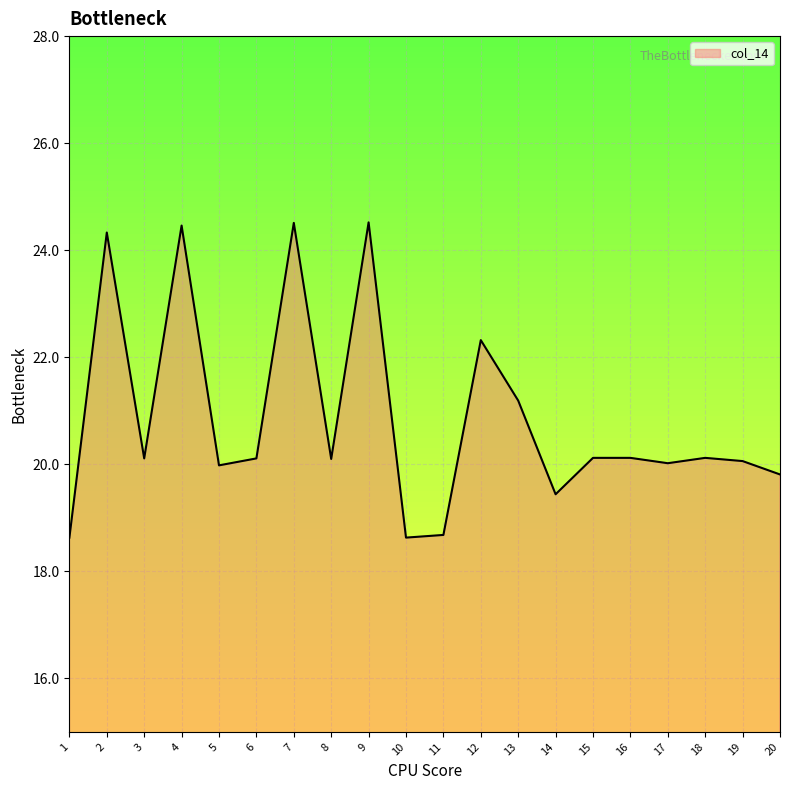

True or false: there are more than 2 points higher than both neighbors.

True